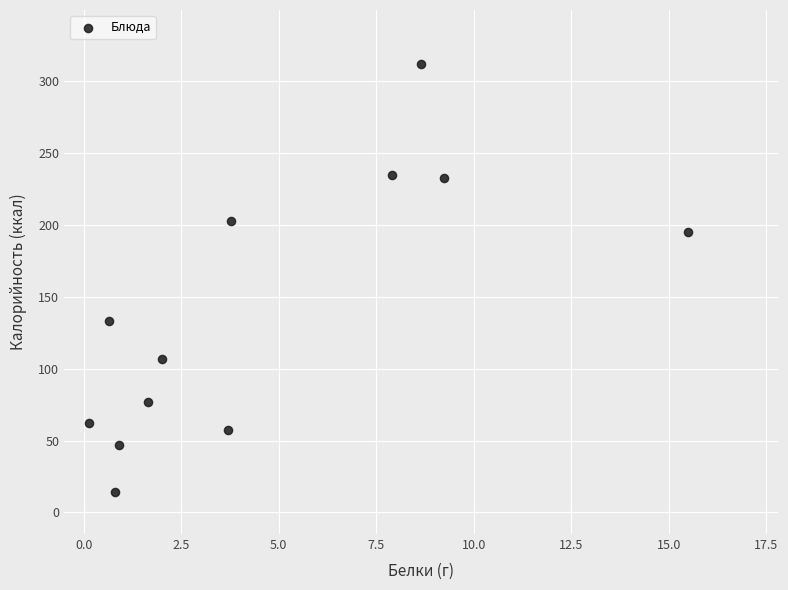

What is the average X value?

4.6